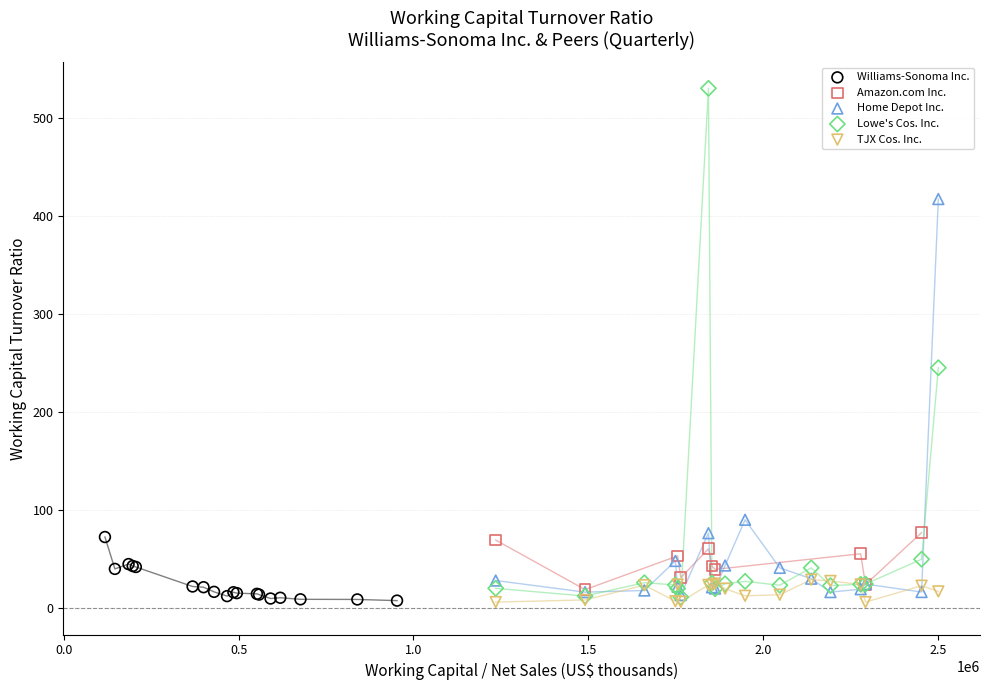

Which series has the largest Y range (max minus min)?

Lowe's Cos. Inc.